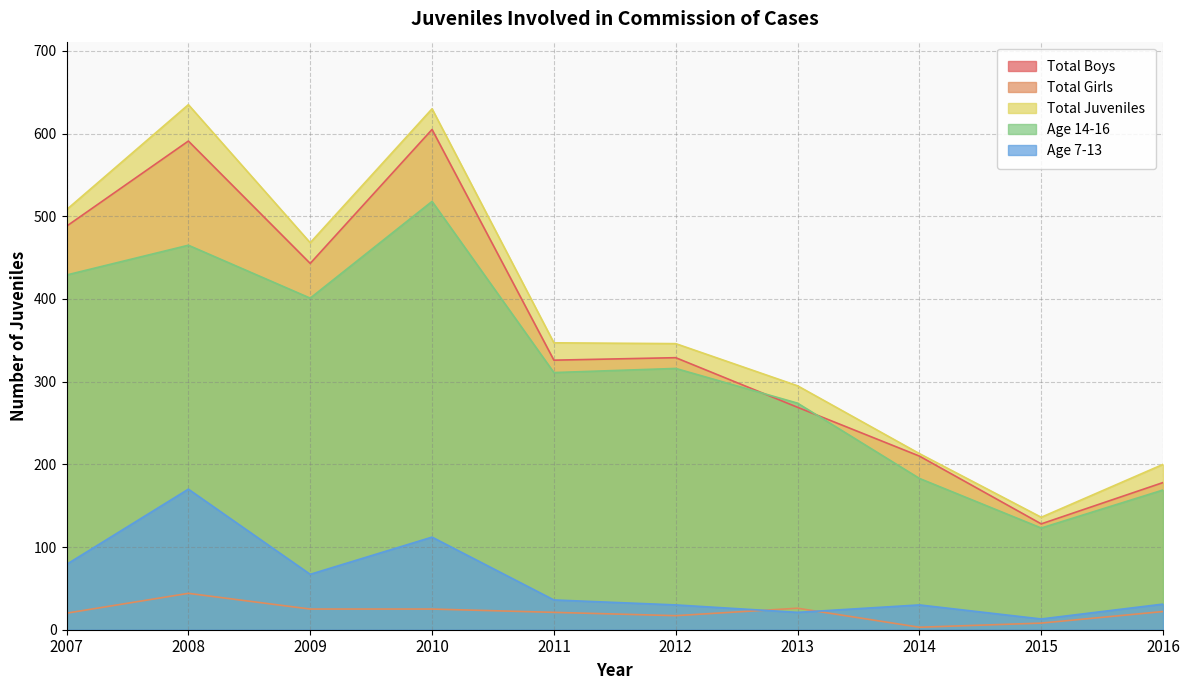

True or false: Age 14-16 and Total Girls cross at least once.

False